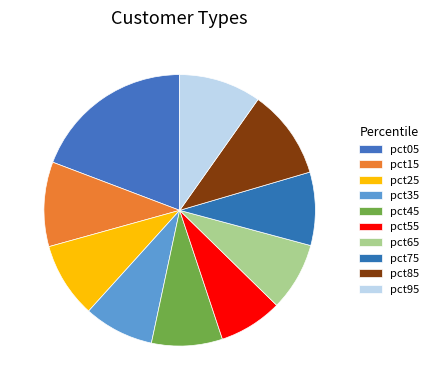

Which slice is the largest?

pct05